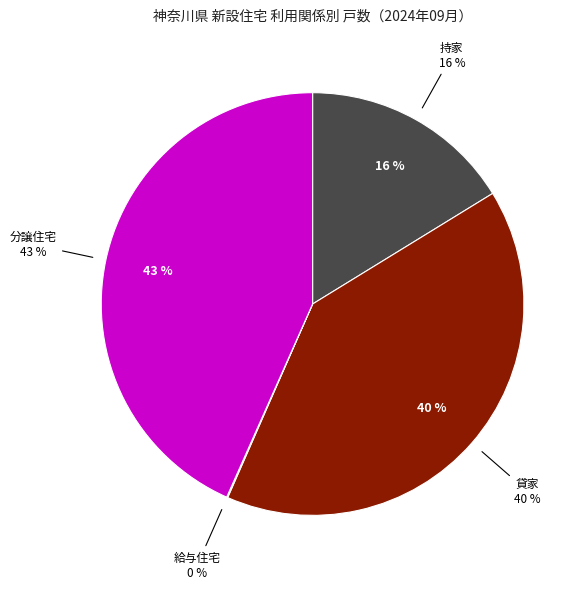

To the nearest percent, what is the average slice percentage?

25%